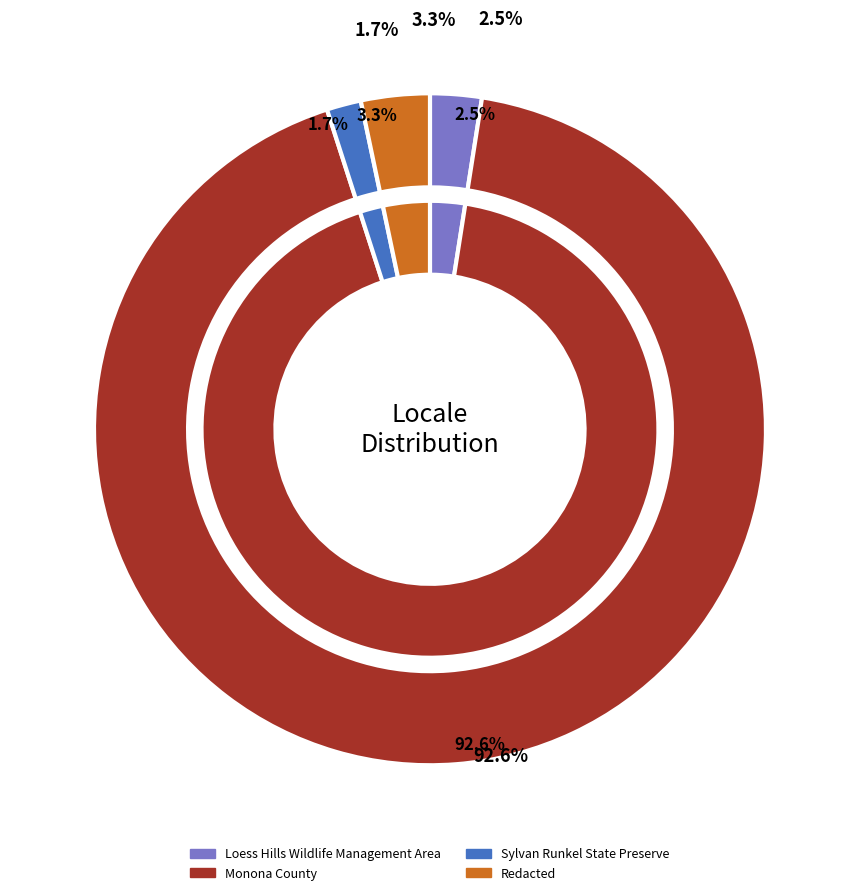

To the nearest percent, what is the average slice percentage?

25%